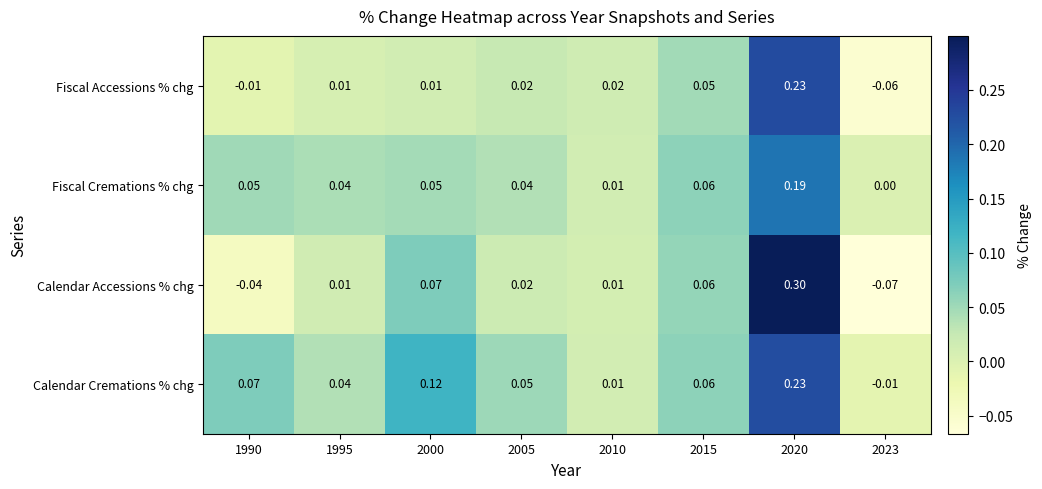

Is the value of Calendar Accessions % chg at 2020 greater than the value of Calendar Cremations % chg at 2010?

Yes